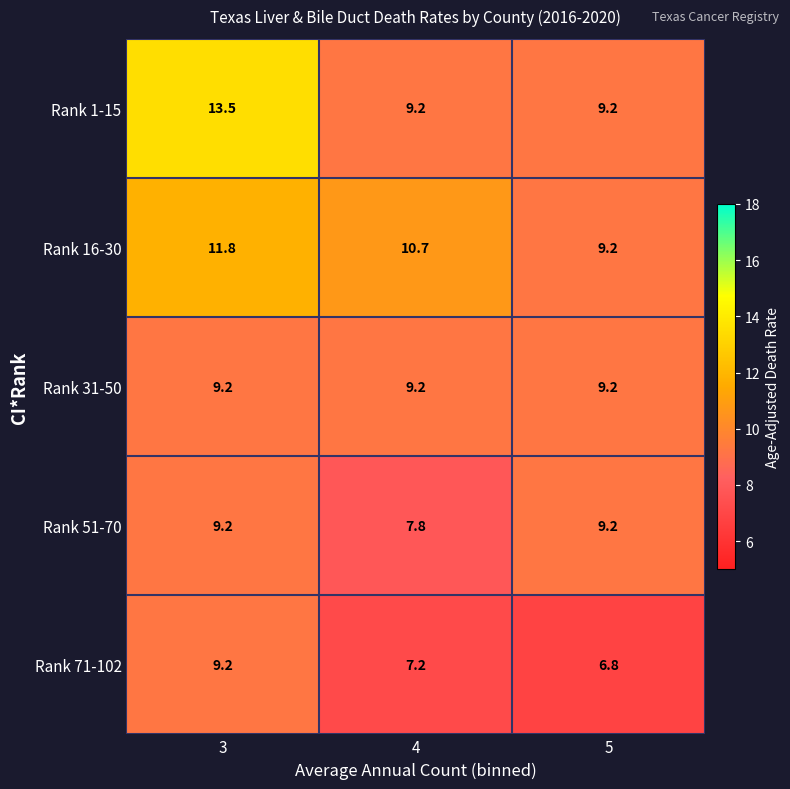

Reading right to left, what are all the values shown in this chart?

Rank 1-15: 9.2	9.2	13.5
Rank 16-30: 9.2	10.7	11.8
Rank 31-50: 9.2	9.2	9.2
Rank 51-70: 9.2	7.8	9.2
Rank 71-102: 6.8	7.2	9.2